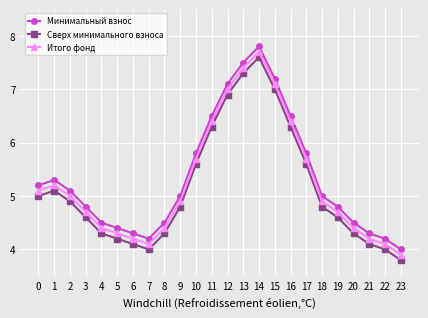

What is the lowest value of the Минимальный взнос series?

4.0